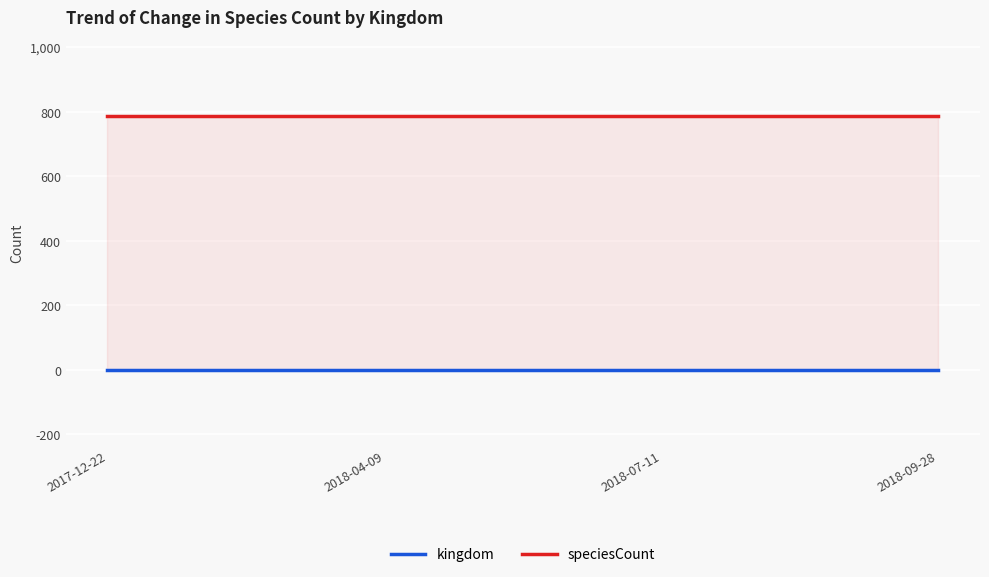

Rank the series at 2018-07-11 from lowest to highest value.

kingdom, speciesCount